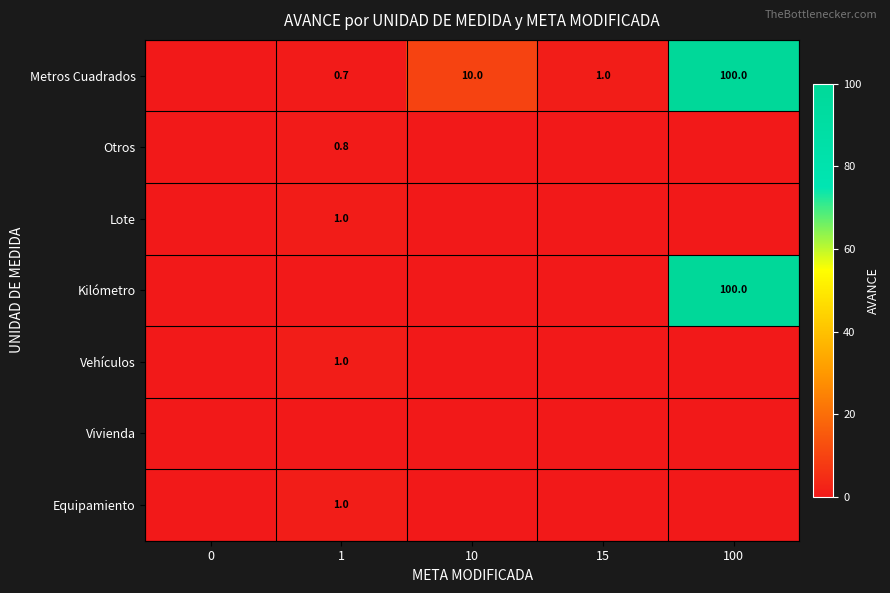

Which has a higher value, 0 or 100?

100